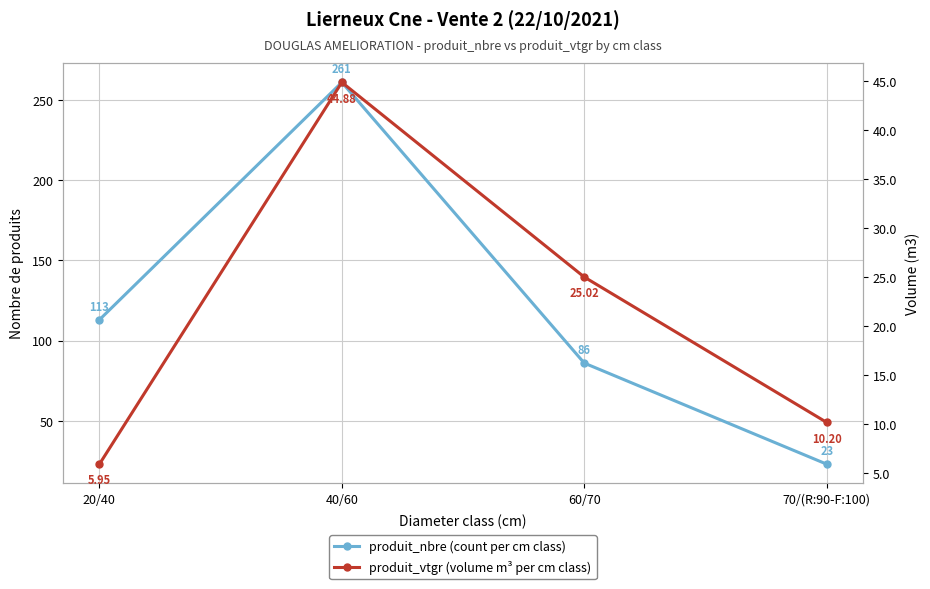

Read the produit_nbre (count per cm class) value at 60/70.

86.0